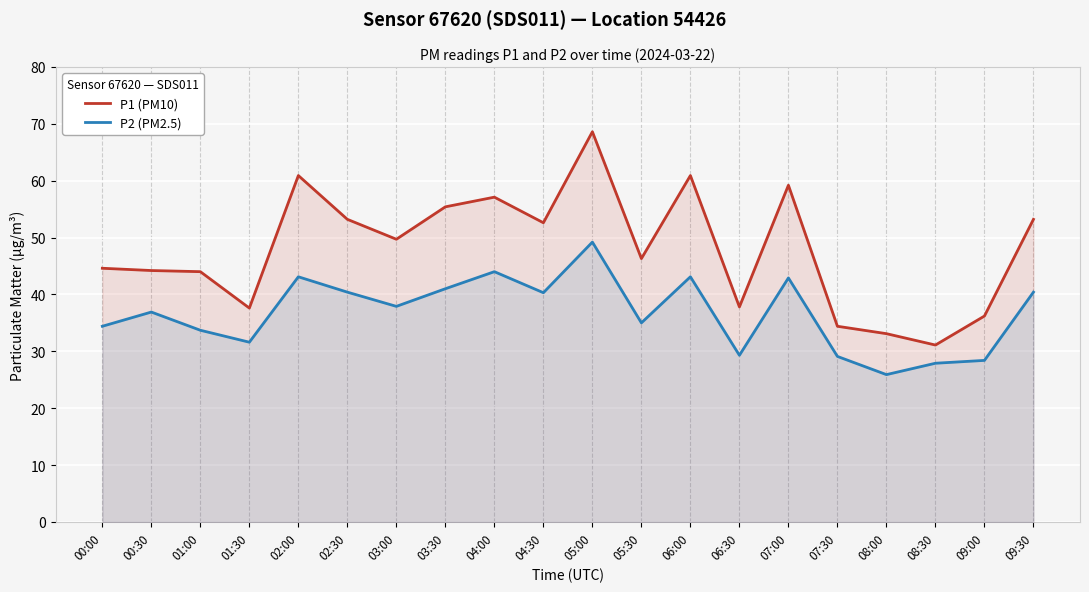

What is the difference between the maximum and minimum values in the P2 (PM2.5) series?

23.3